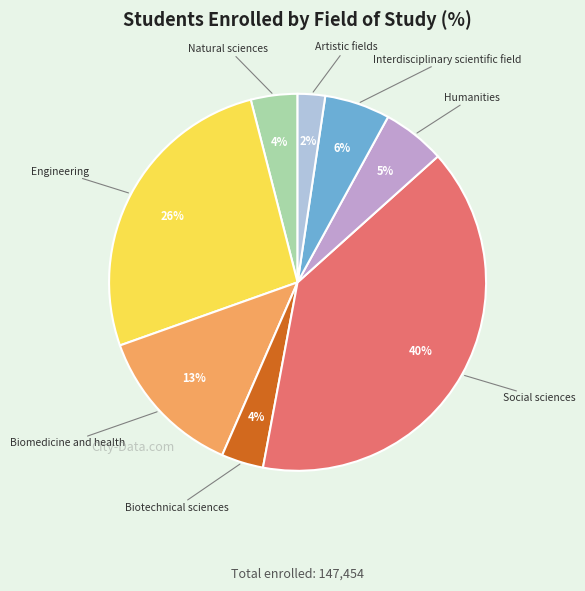

Does any single category account for the majority?

No